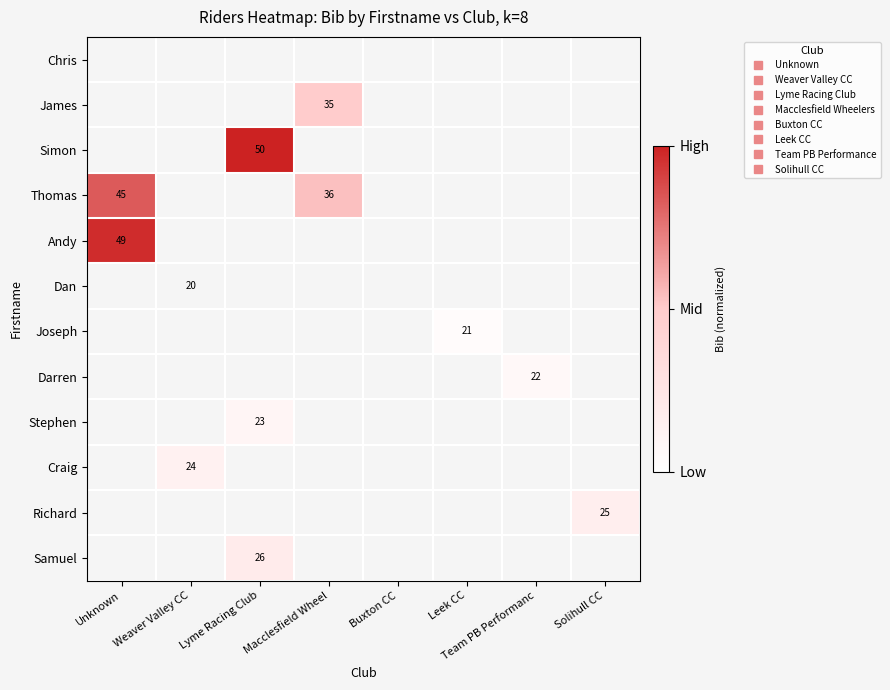

Is it true that James equals -0.2 at Weaver Valley CC?

False